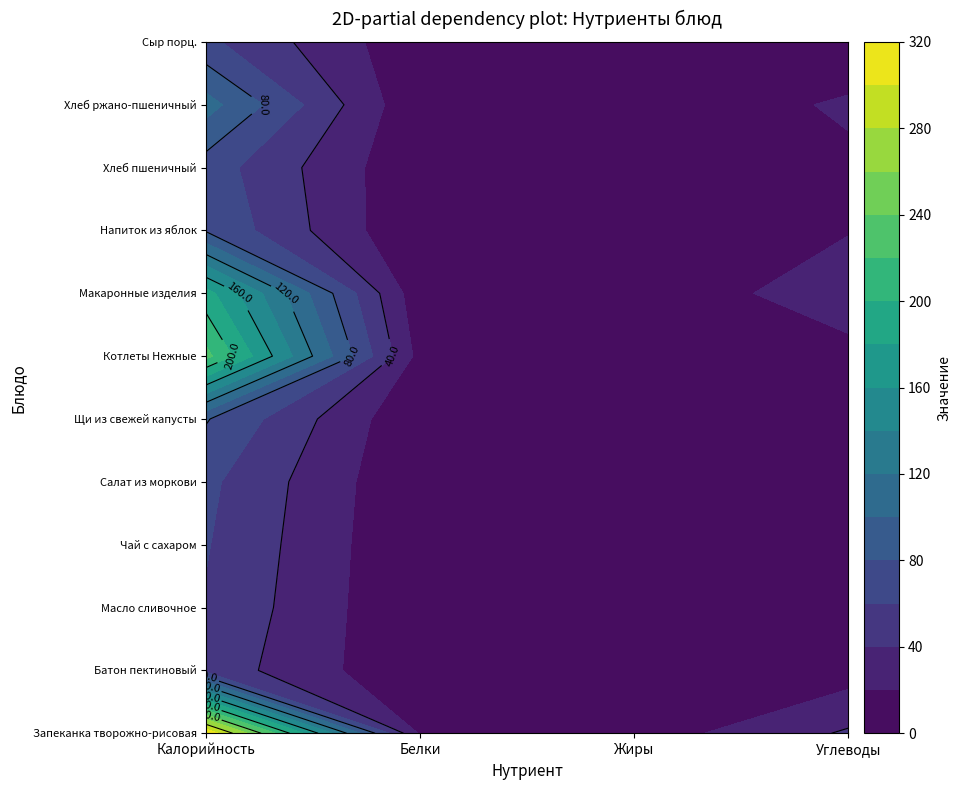

What is the average value of the Запеканка творожно-рисовая series?

96.2